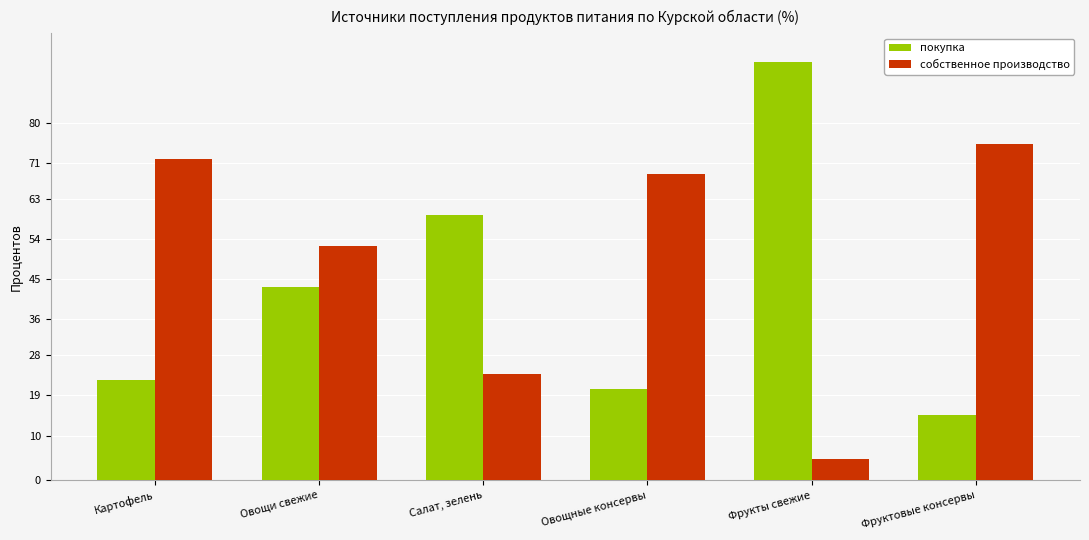

Rank the series by their maximum value, from lowest to highest.

собственное производство, покупка